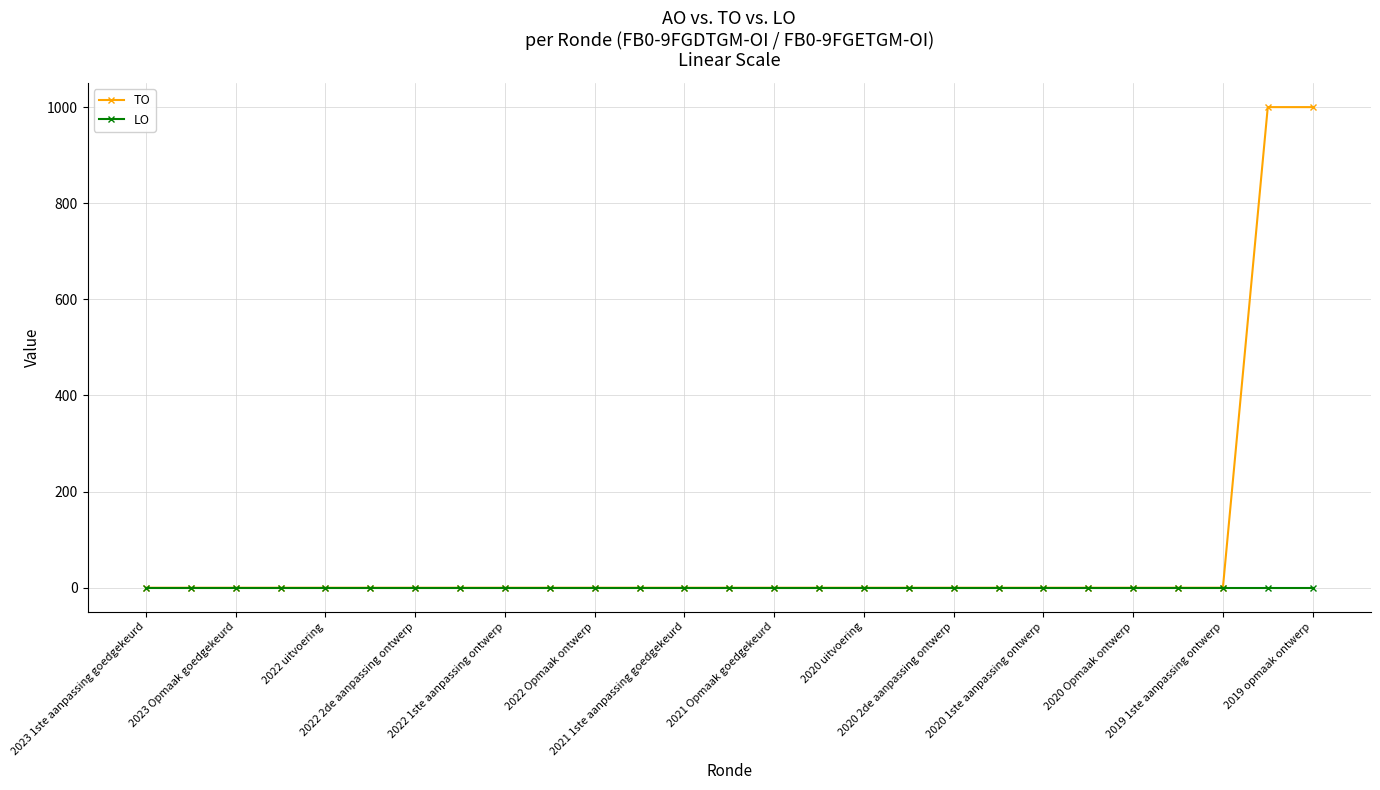

List the series in order of their peak value, lowest first.

LO, TO